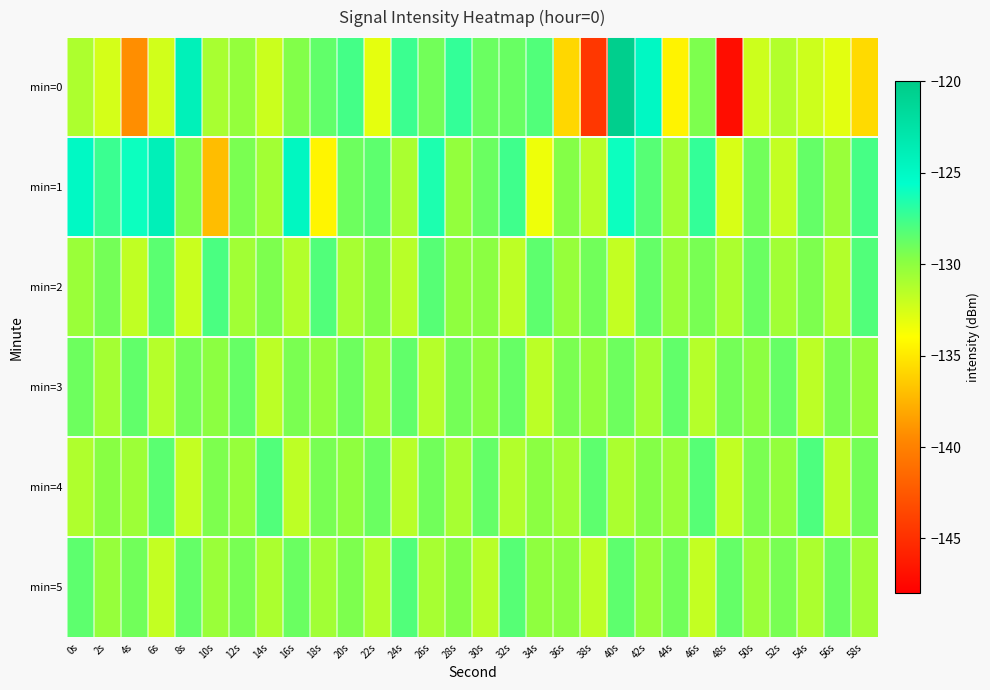

Which series changed the most between 4s and 30s?

min=0